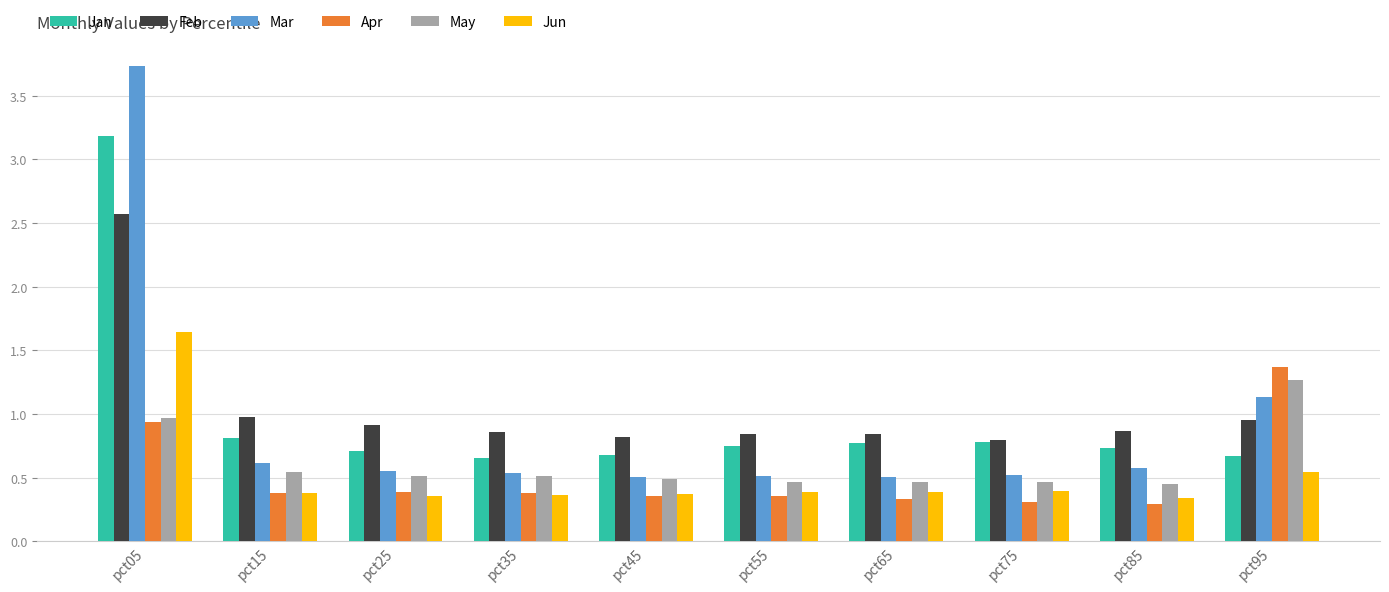

Which series has the widest spread of values?

Mar